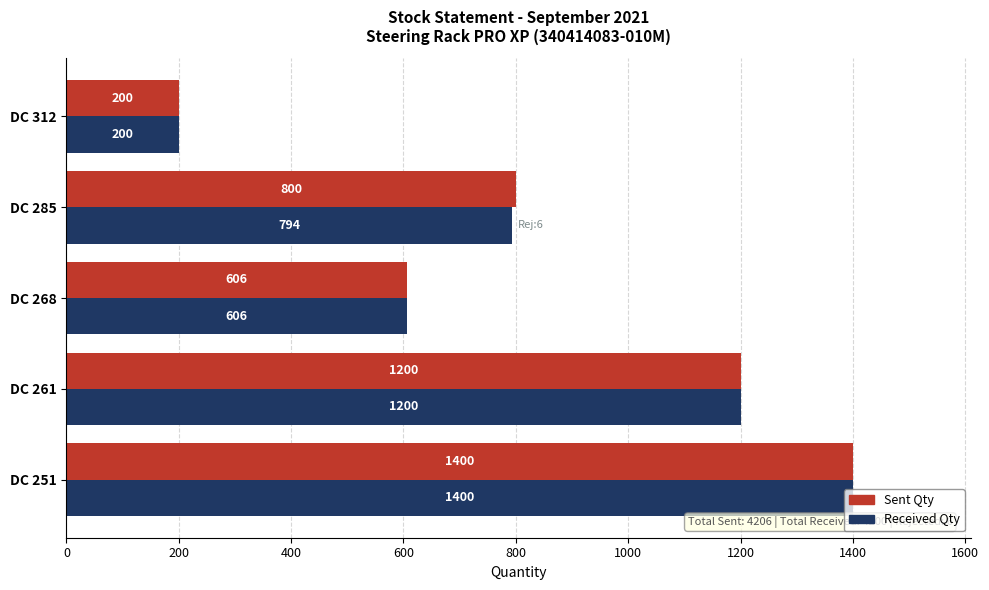

Is it true that Sent Qty equals 1400 at DC 251?

True